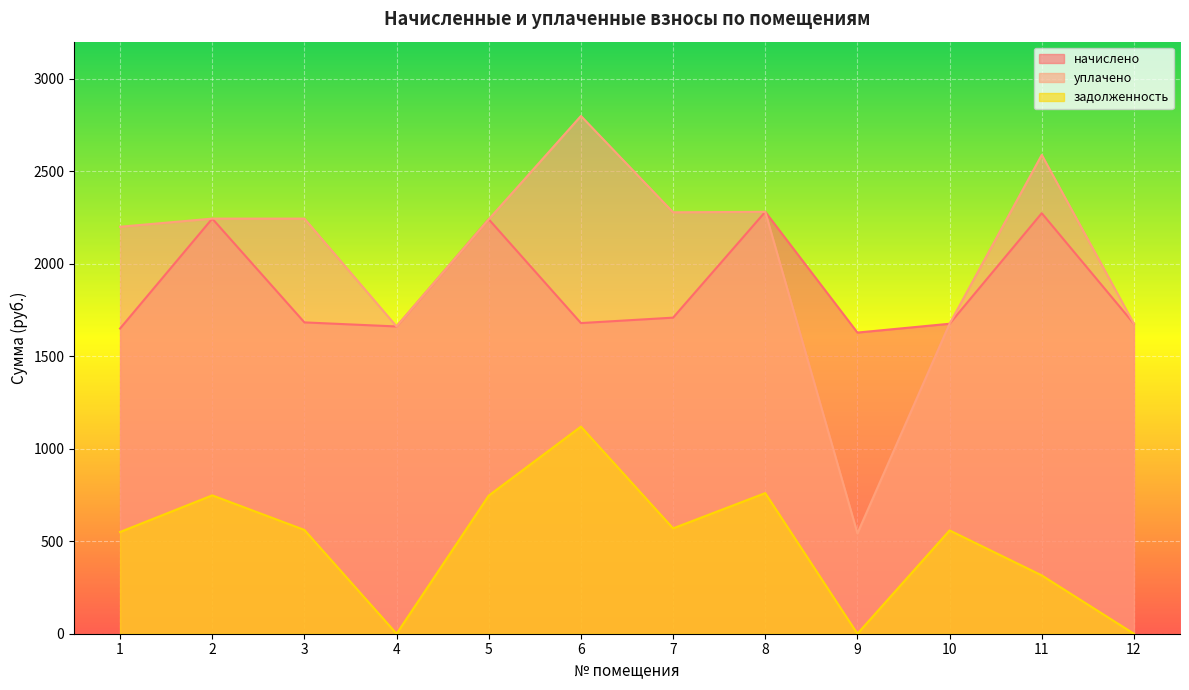

Where is the first local minimum for уплачено?

4